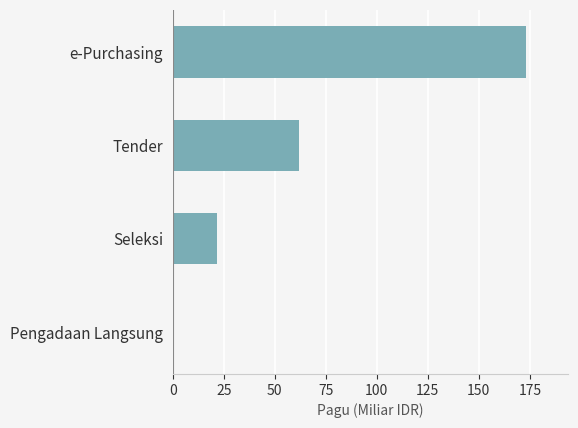

Between Seleksi and e-Purchasing, which is larger?

e-Purchasing